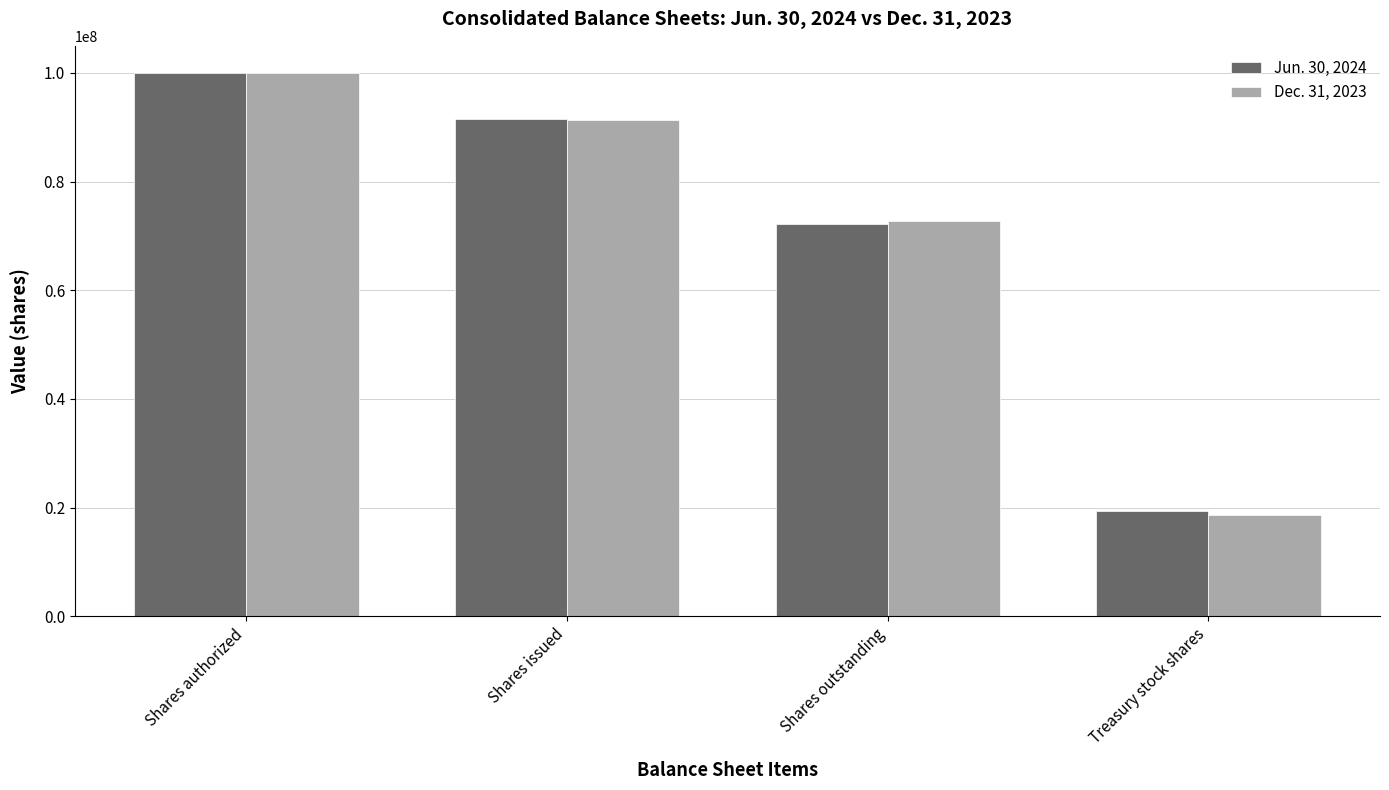

What is the value of the Jun. 30, 2024 bar at the 3rd from the left?

72170433